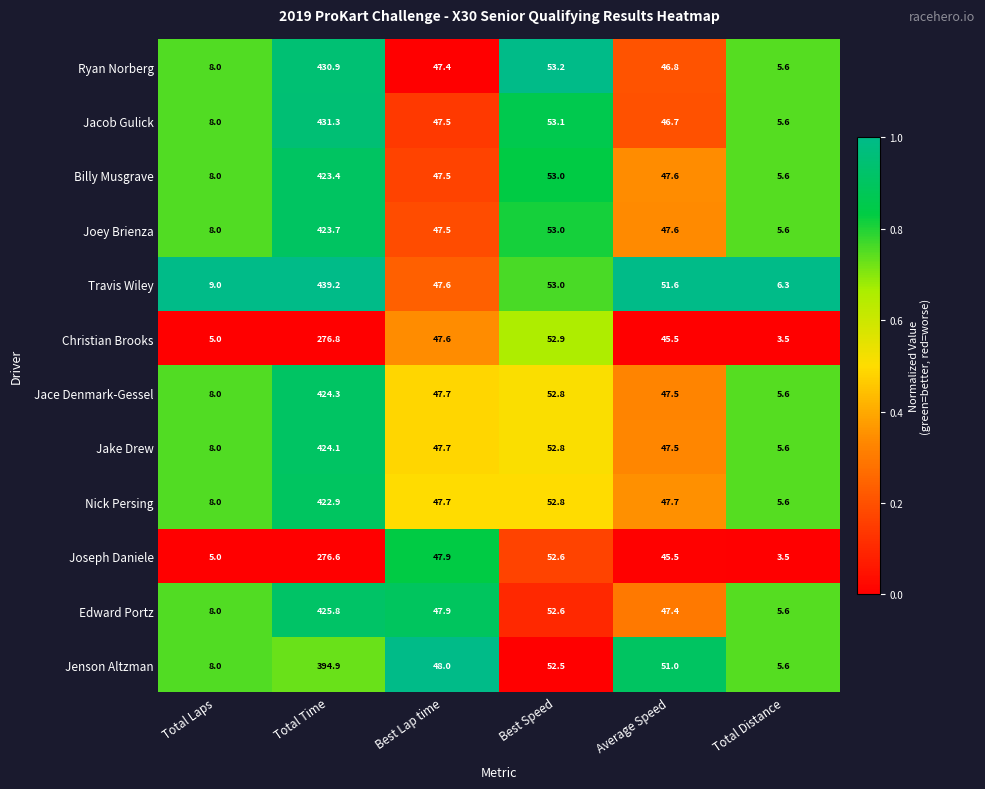

At which label does Jenson Altzman first exceed 51?

Total Time